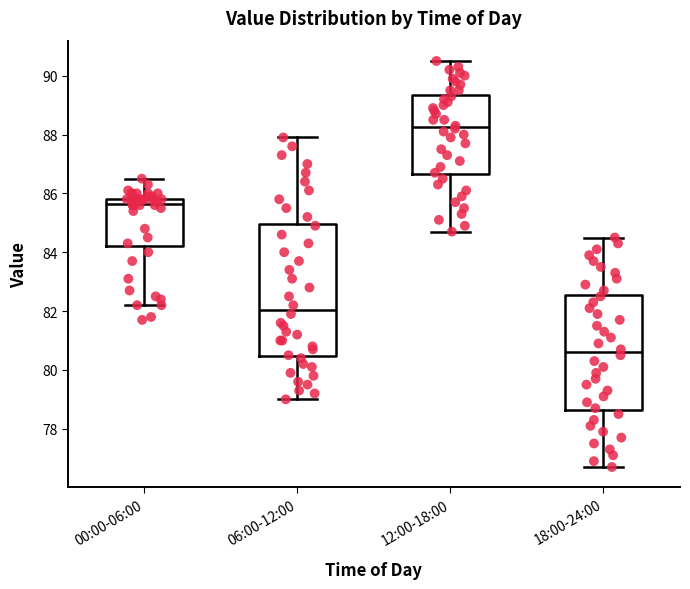

Reading left to right, read every box against the y-axis: the position of its median line, the range the box covers, and the ends of its whiskers. The values are not printed on the chart, so give them approximately, as read against the axis.

00:00-06:00: median 85.6, box 84.2 to 85.8, whiskers 82.2 to 86.6
06:00-12:00: median 82.0, box 80.4 to 85.0, whiskers 79.0 to 88.0
12:00-18:00: median 88.2, box 86.6 to 89.4, whiskers 84.8 to 90.6
18:00-24:00: median 80.6, box 78.6 to 82.6, whiskers 76.8 to 84.6